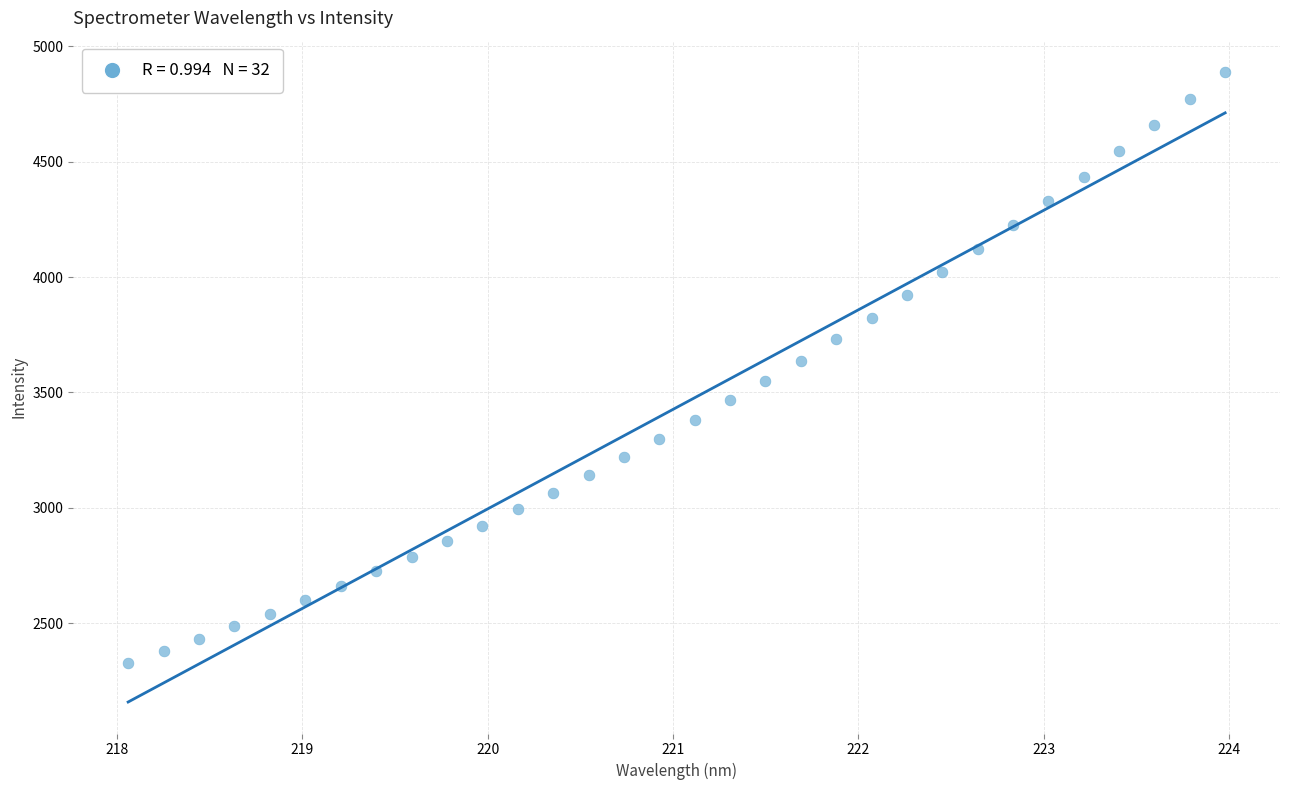

What is the range of X values (max minus min)?

5.9